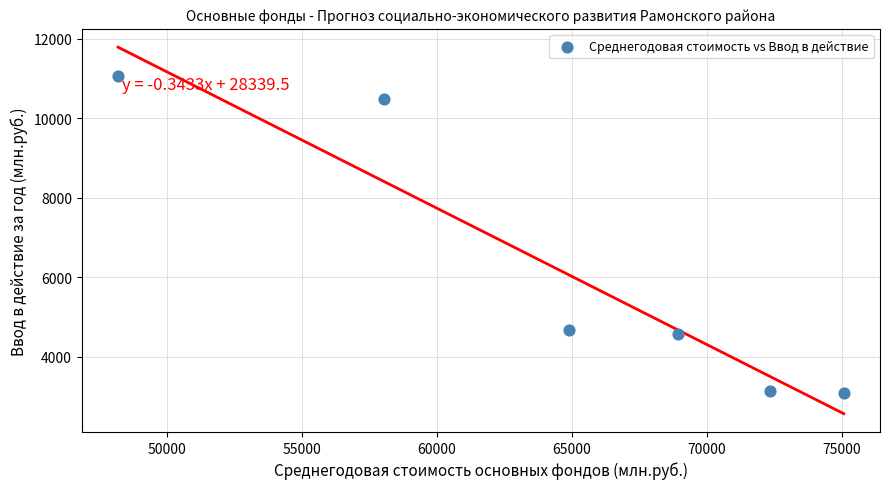

What is the average X value?

64578.5